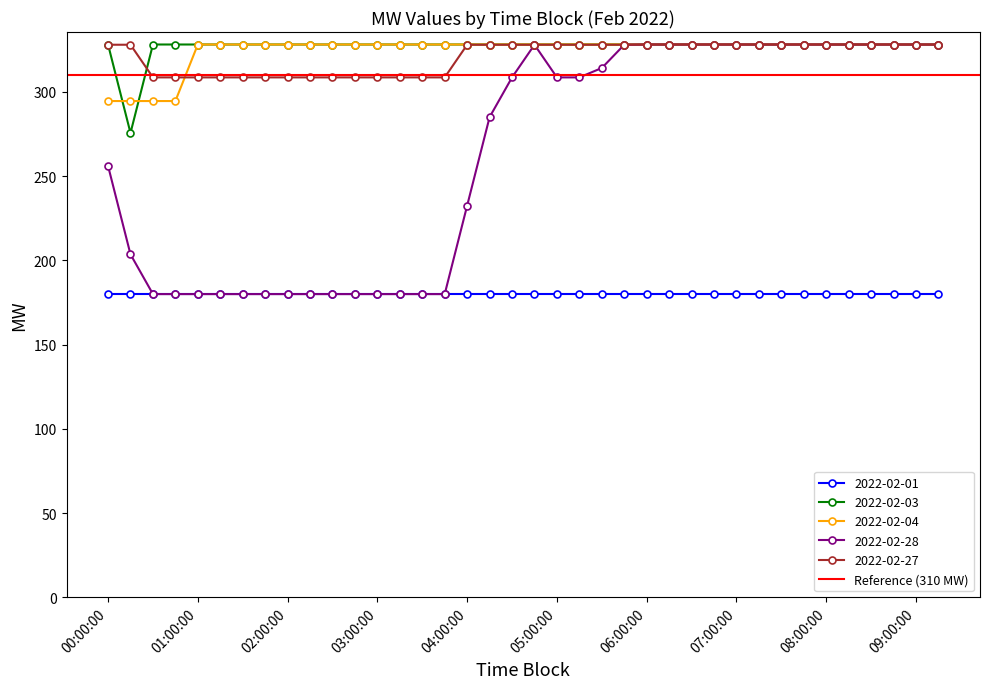

Between which two adjacent categories do 2022-02-27 and 2022-02-03 first intersect?

00:00:00 and 00:15:00